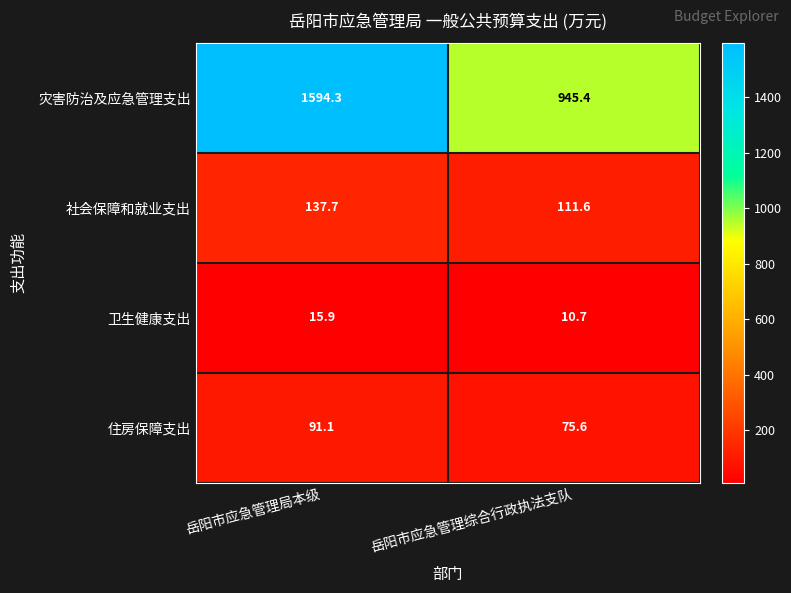

What is the difference between the 灾害防治及应急管理支出 values at 岳阳市应急管理局本级 and 岳阳市应急管理综合行政执法支队?

648.9